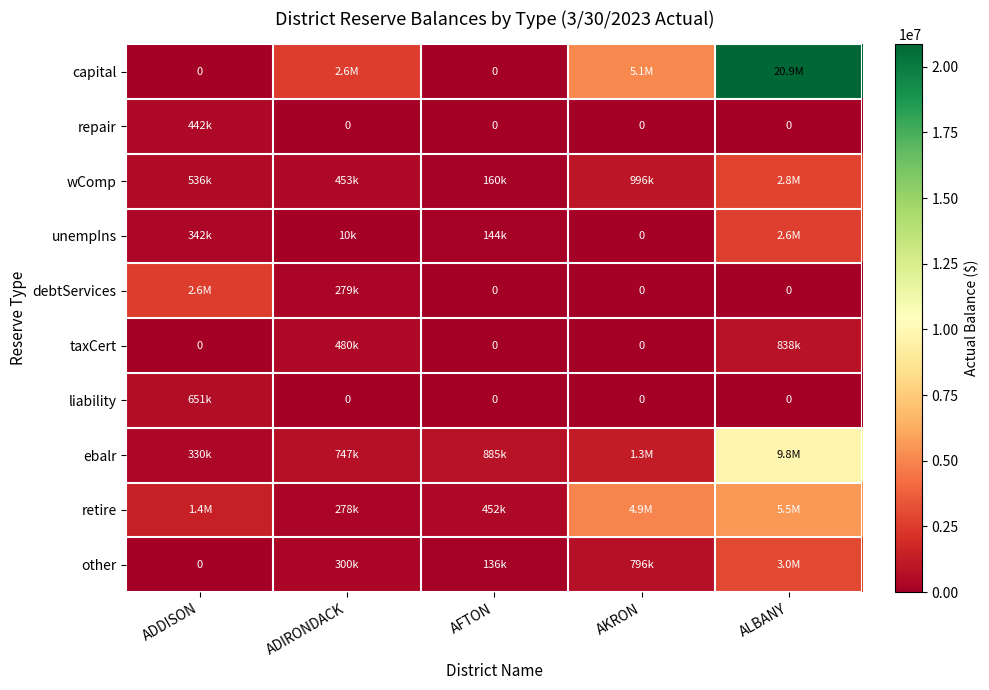

True or false: unempIns has a value of 604197 at ADDISON.

False